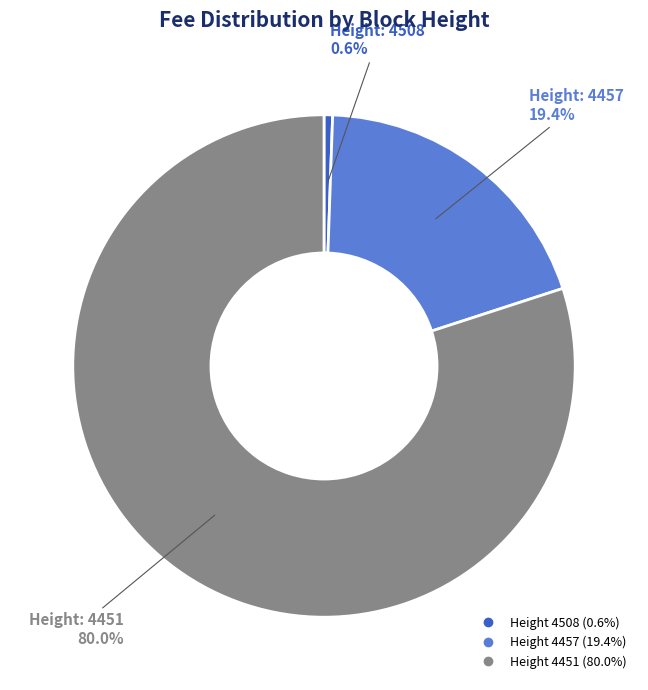

To the nearest percent, what is the difference between the largest and smallest slice percentages?

79%